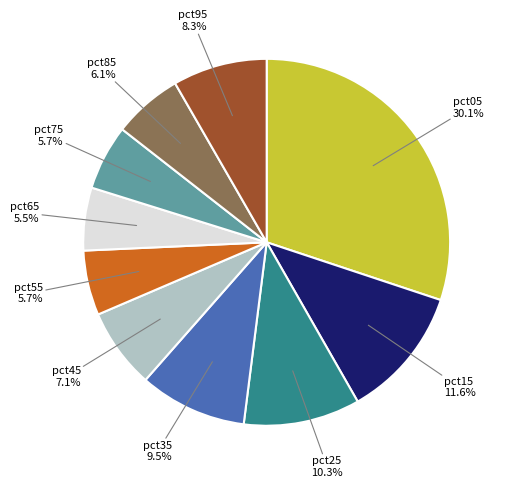

Is there any slice that represents more than half of the pie?

No